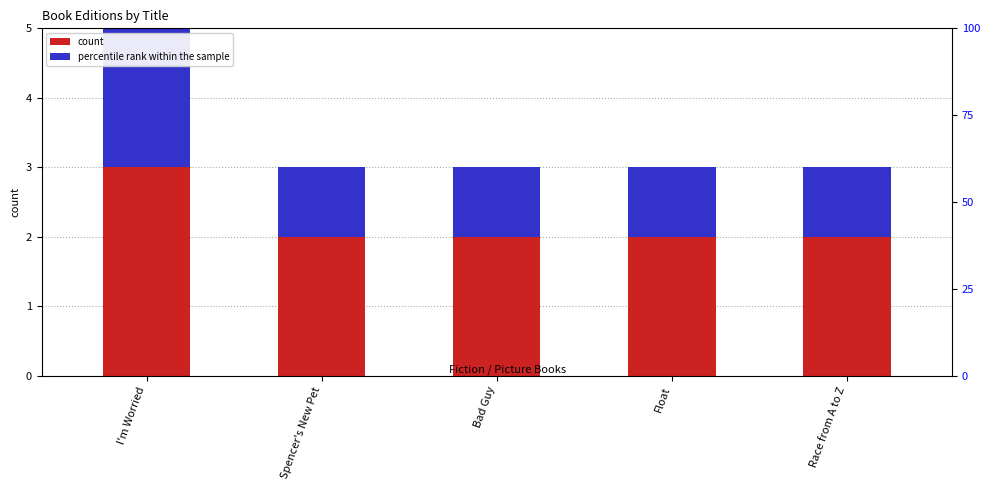

List the series in order of their peak value, lowest first.

percentile rank within the sample, count